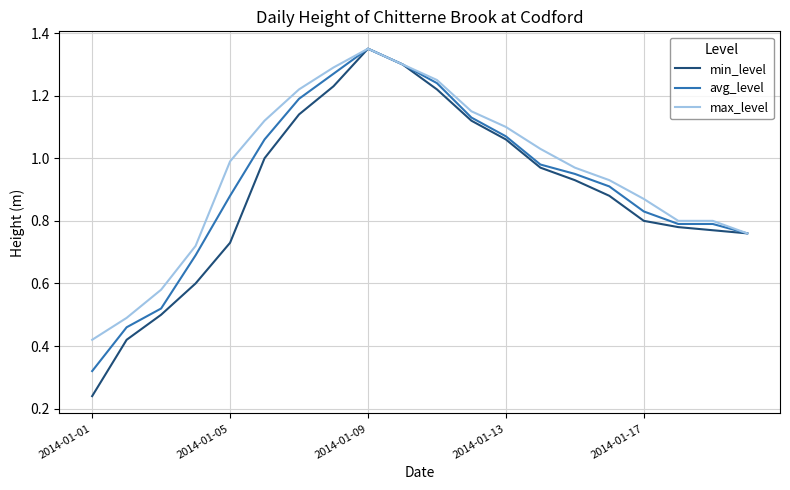

Which series has the largest range (max minus min)?

min_level